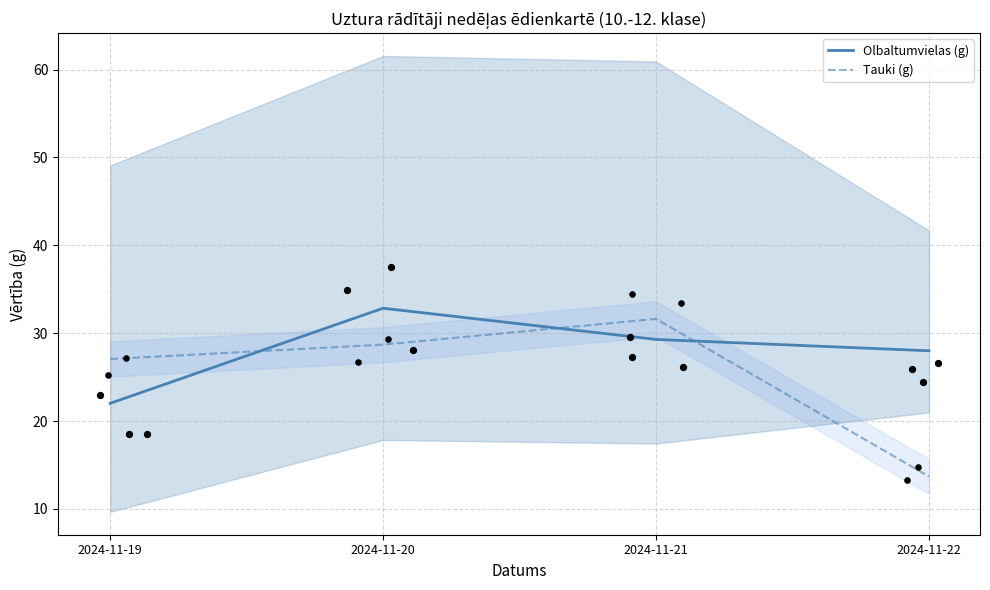

Which series reaches the maximum Y coordinate?

Olbaltumvielas (g)